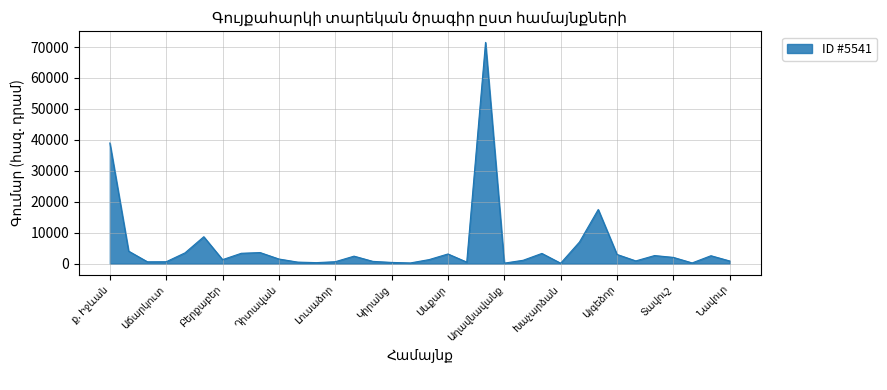

What is the difference between the maximum and minimum values?

71358.1